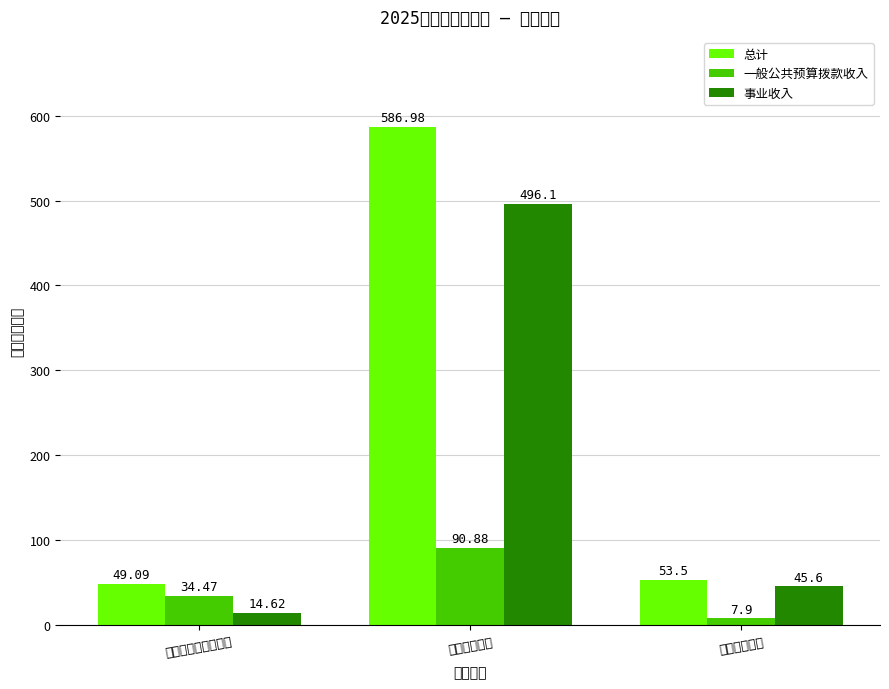

What position from the right is 社会保障和就业支出?

3